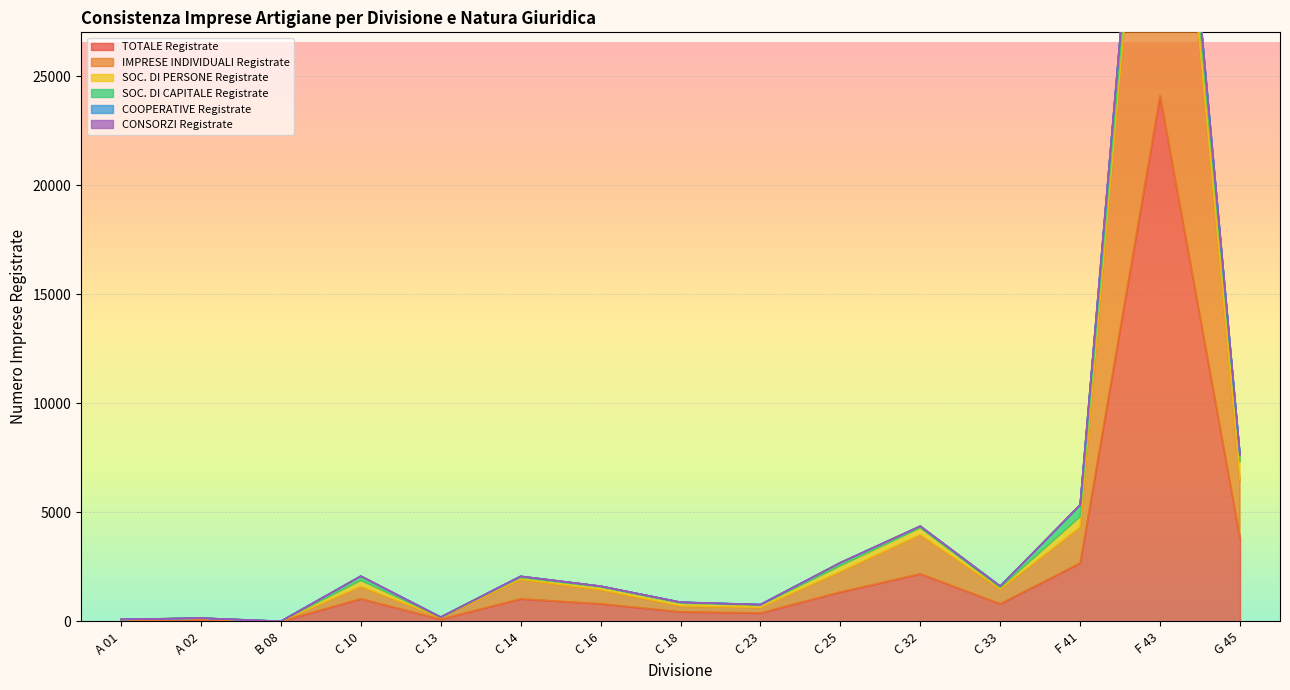

Does the chart display data point markers on the line(s)?

No